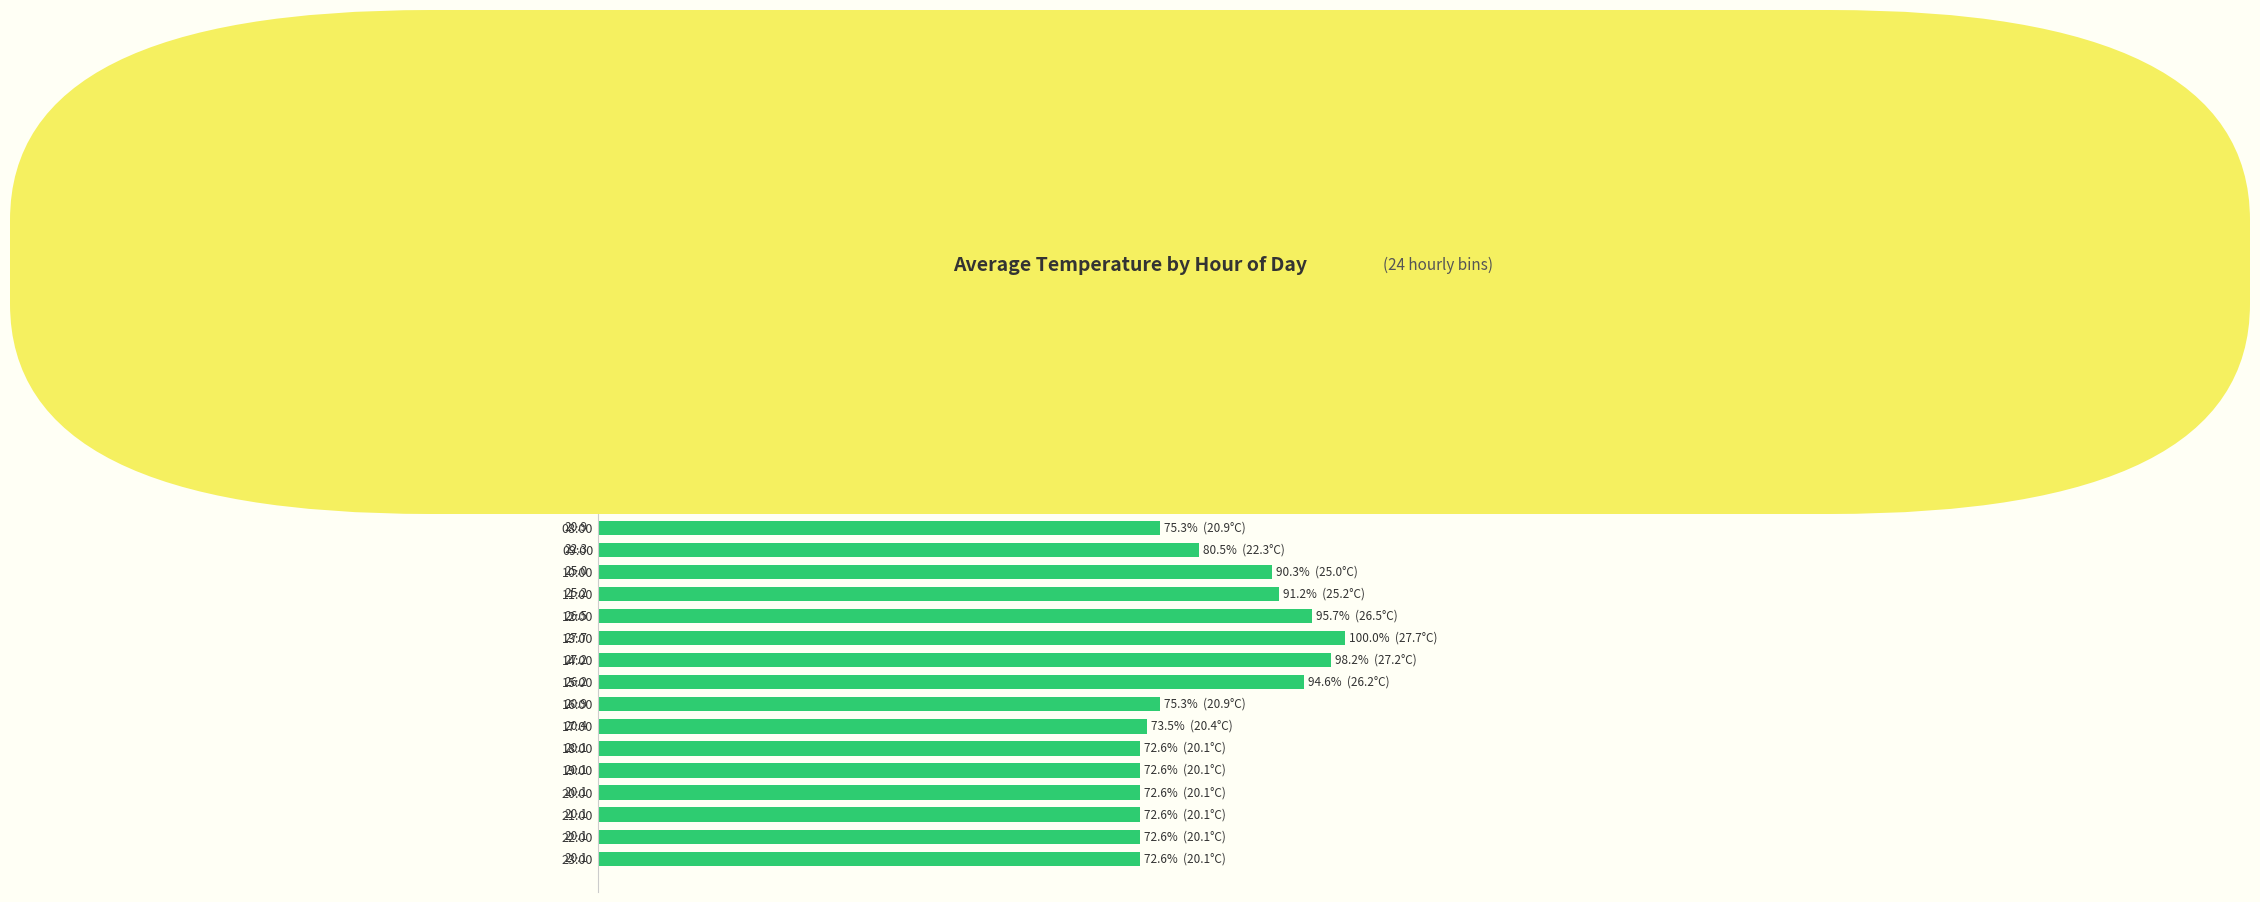

True or false: the data shows 20.9 at 16:00.

True